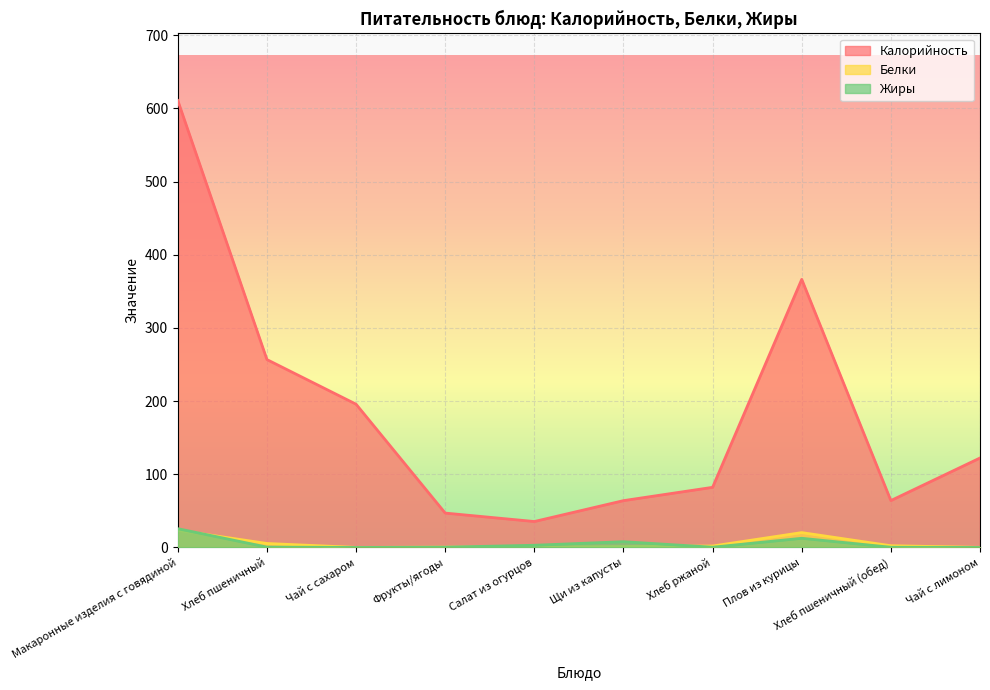

What is the difference between the Жиры values at Плов из курицы and Чай с лимоном?

12.5